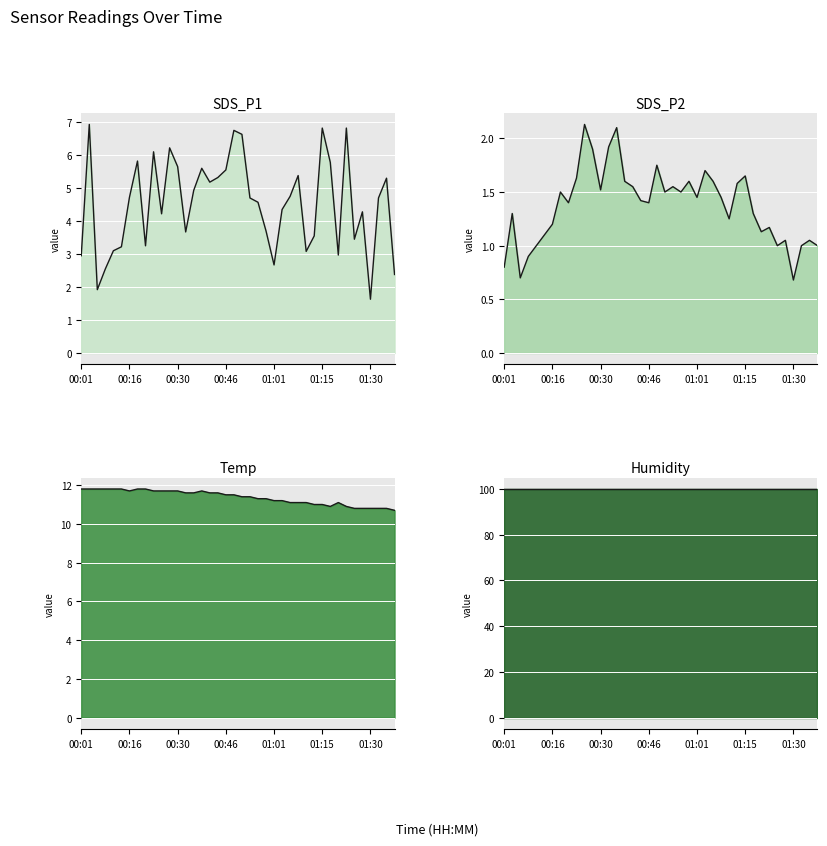

True or false: Temp line and SDS_P1 line intersect in this chart.

False